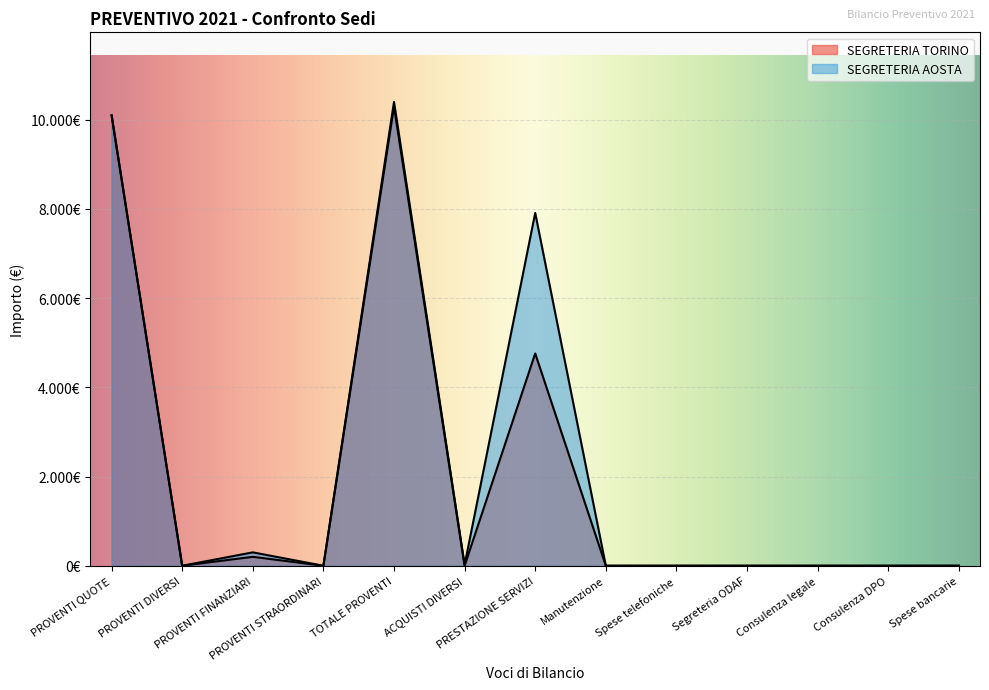

What is the label of the 12th point from the right?

PROVENTI DIVERSI